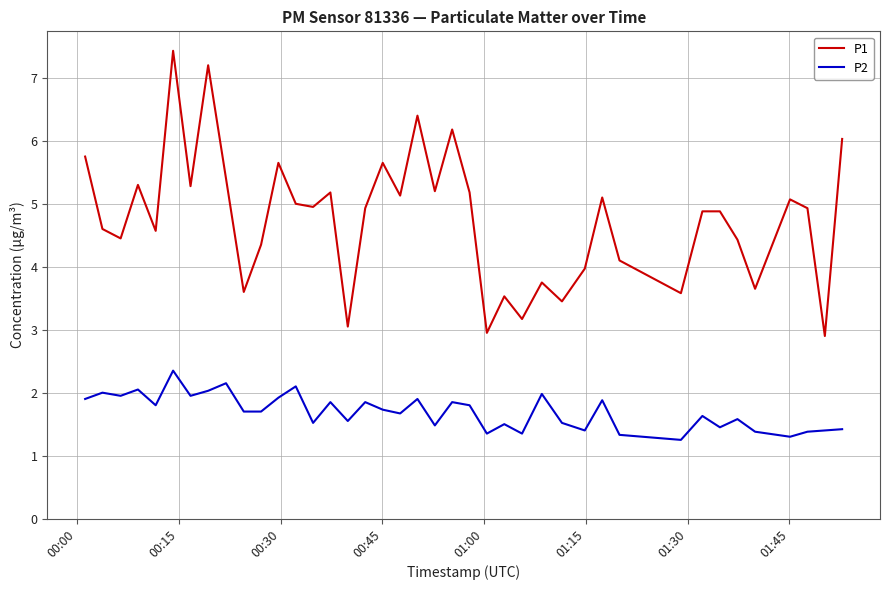

What is the highest value of the P2 series?

2.4